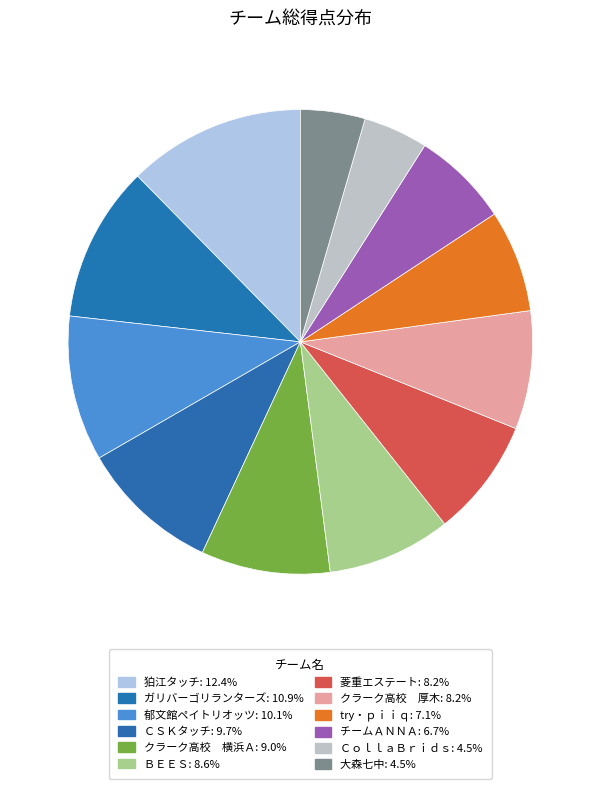

What percentage is the 大森七中 slice, to the nearest percent?

4%